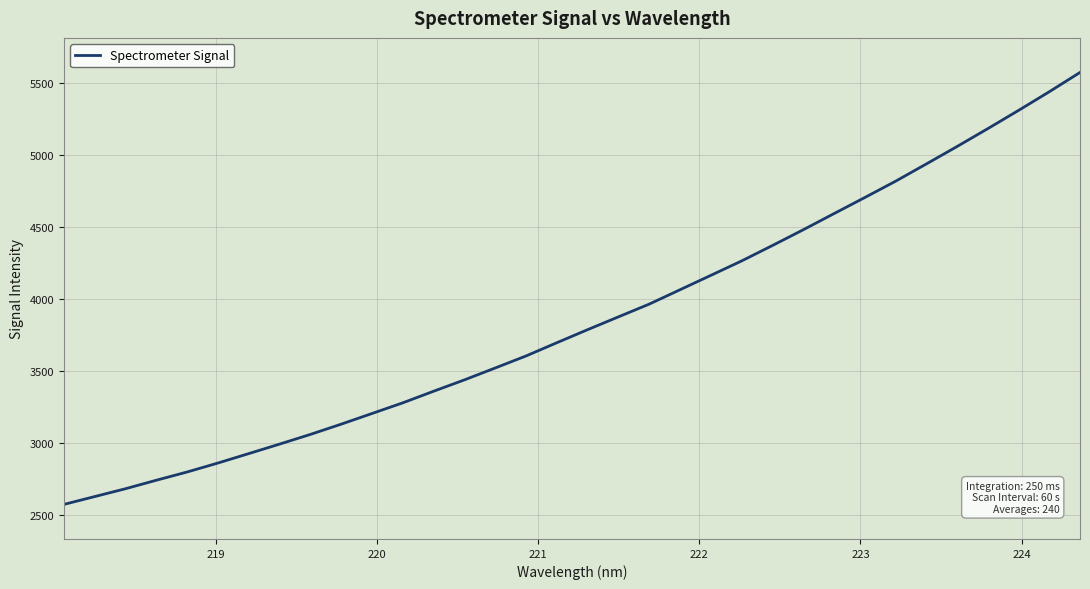

What is the greatest value displayed?

5576.3